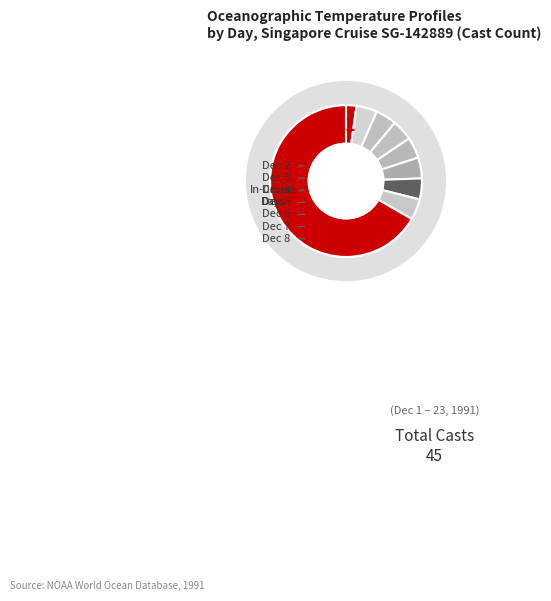

What portion of the pie excludes 6?

88.2%